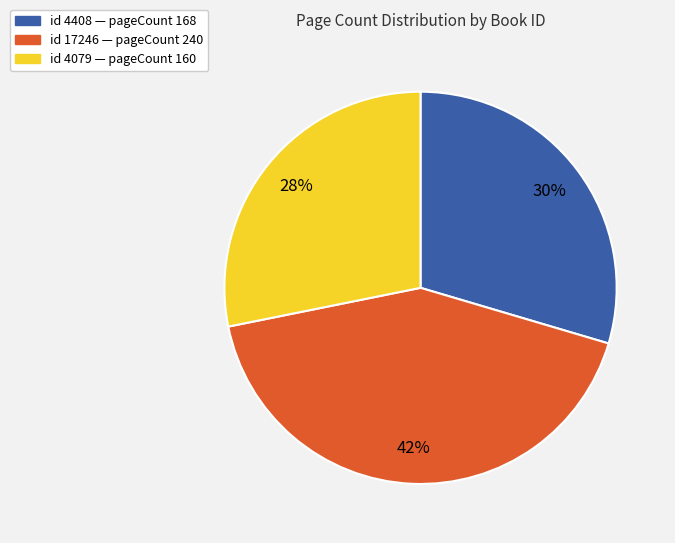

How many segments does this pie chart have?

3